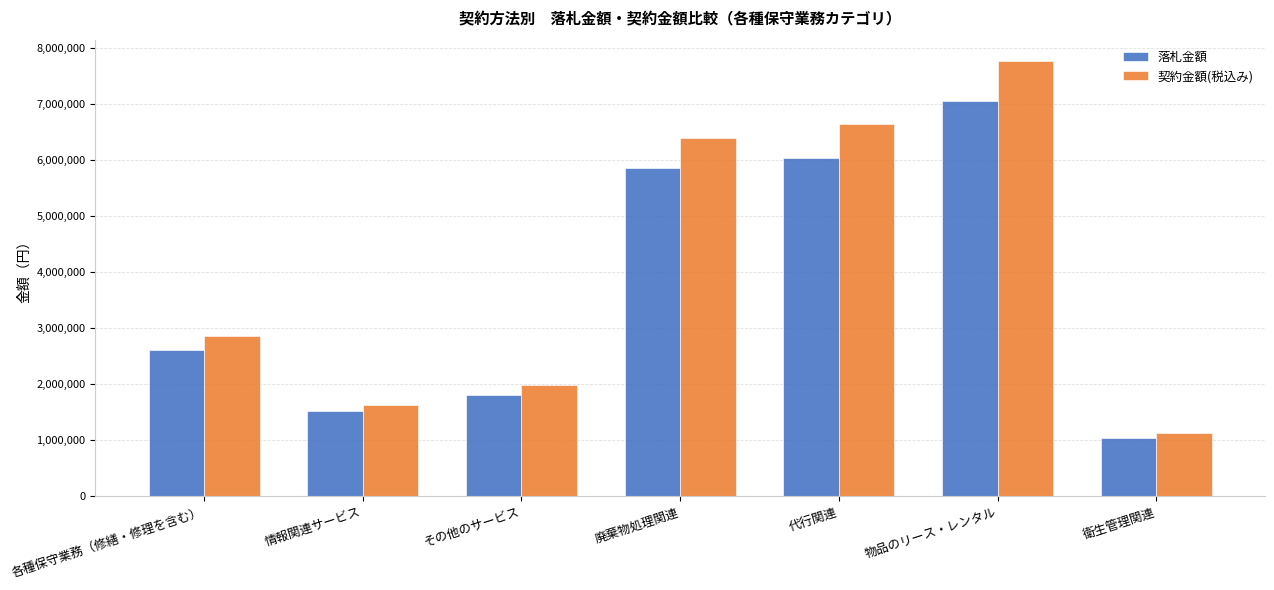

List the series in order of their peak value, highest first.

契約金額(税込み), 落札金額